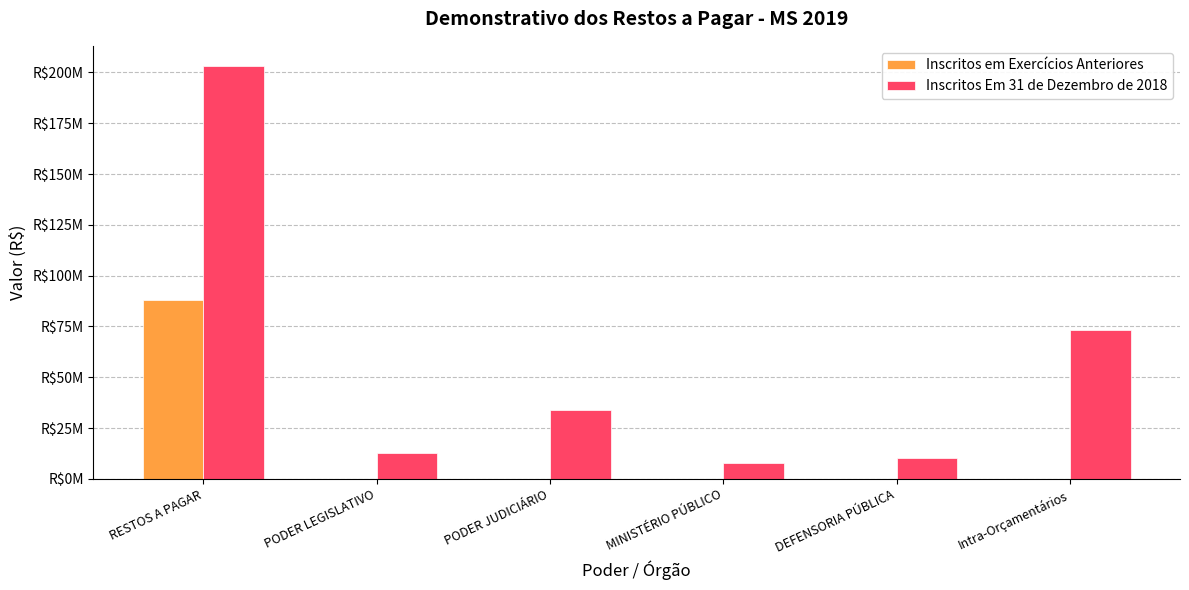

Which series changed the most between PODER LEGISLATIVO and PODER JUDICIÁRIO?

Inscritos Em 31 de Dezembro de 2018